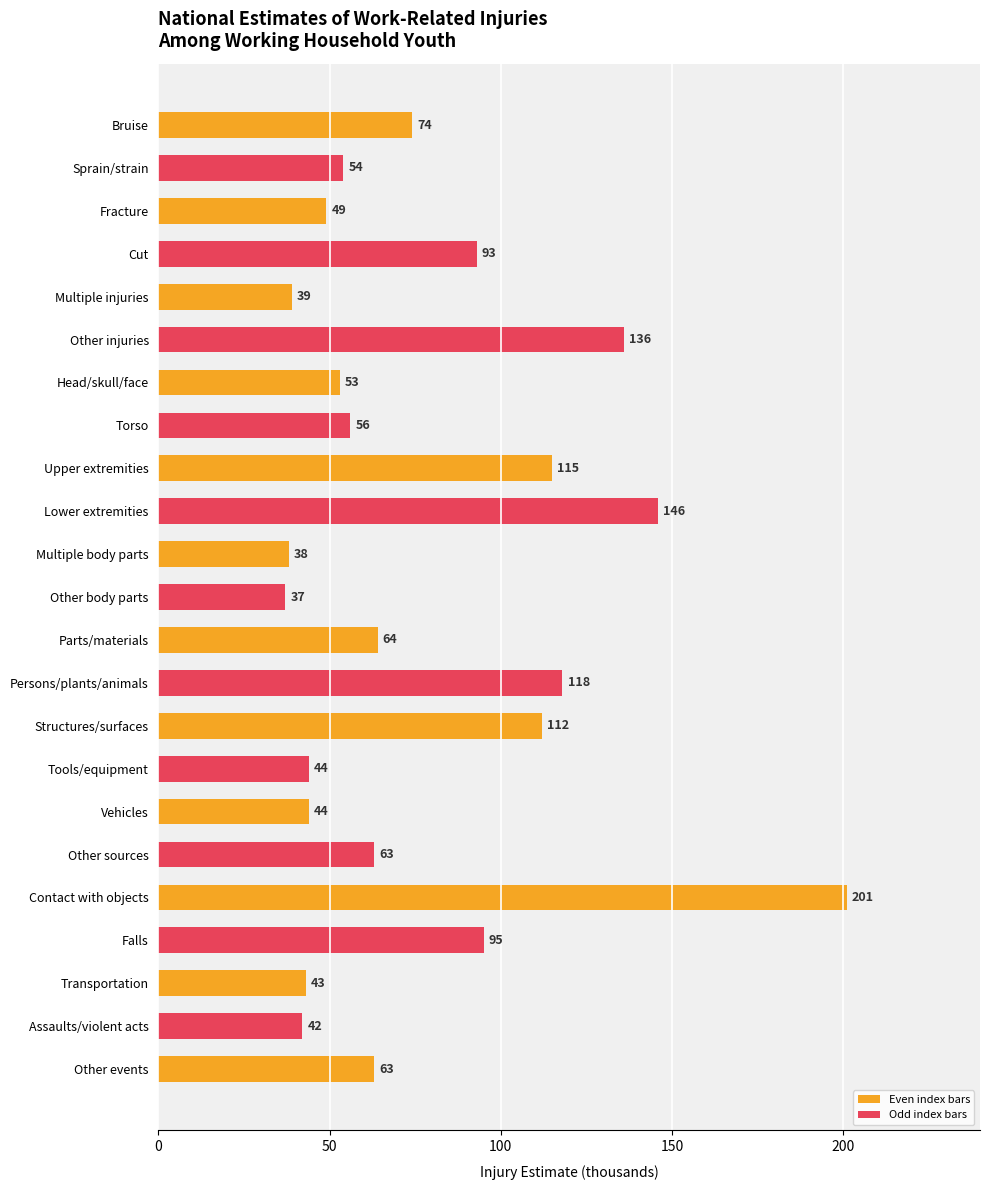

List the labels in order of value, largest first.

Contact with objects, Lower extremities, Other injuries, Persons/plants/animals, Upper extremities, Structures/surfaces, Falls, Cut, Bruise, Parts/materials, Other sources, Other events, Torso, Sprain/strain, Head/skull/face, Fracture, Tools/equipment, Vehicles, Transportation, Assaults/violent acts, Multiple injuries, Multiple body parts, Other body parts